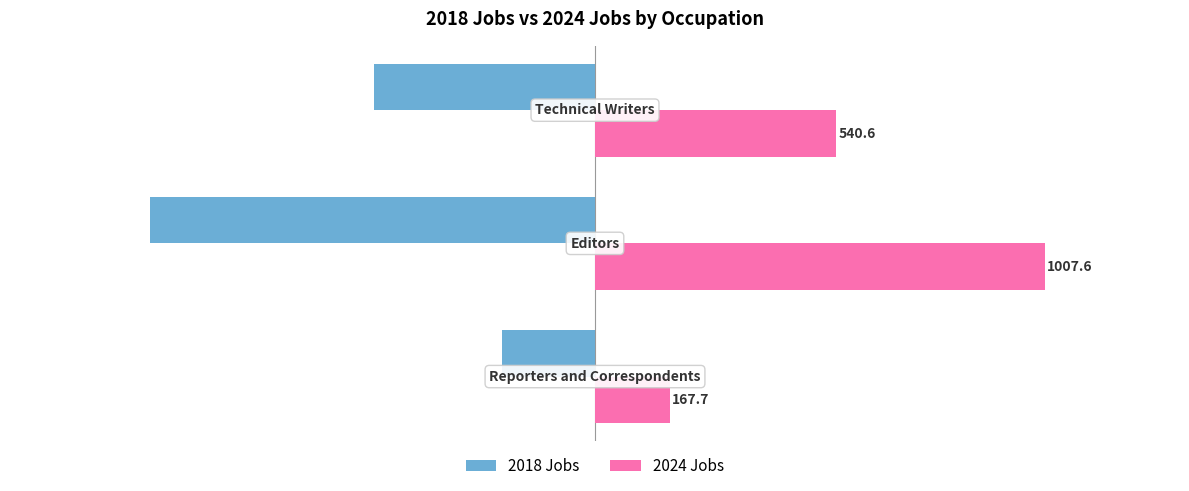

Which series has the largest total across all categories?

2024 Jobs